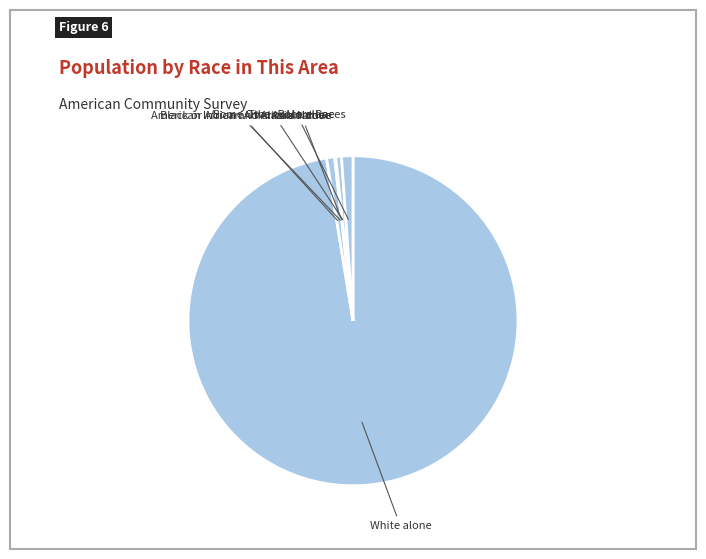

The White alone slice represents 97% of the pie. True or false?

True